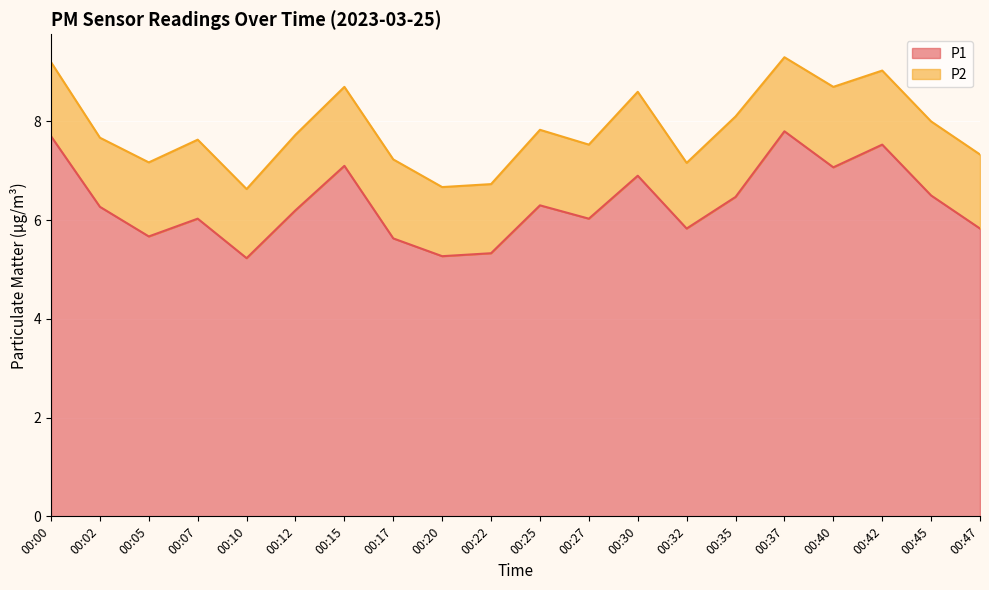

True or false: the data shows 4.4 at 00:35.

False